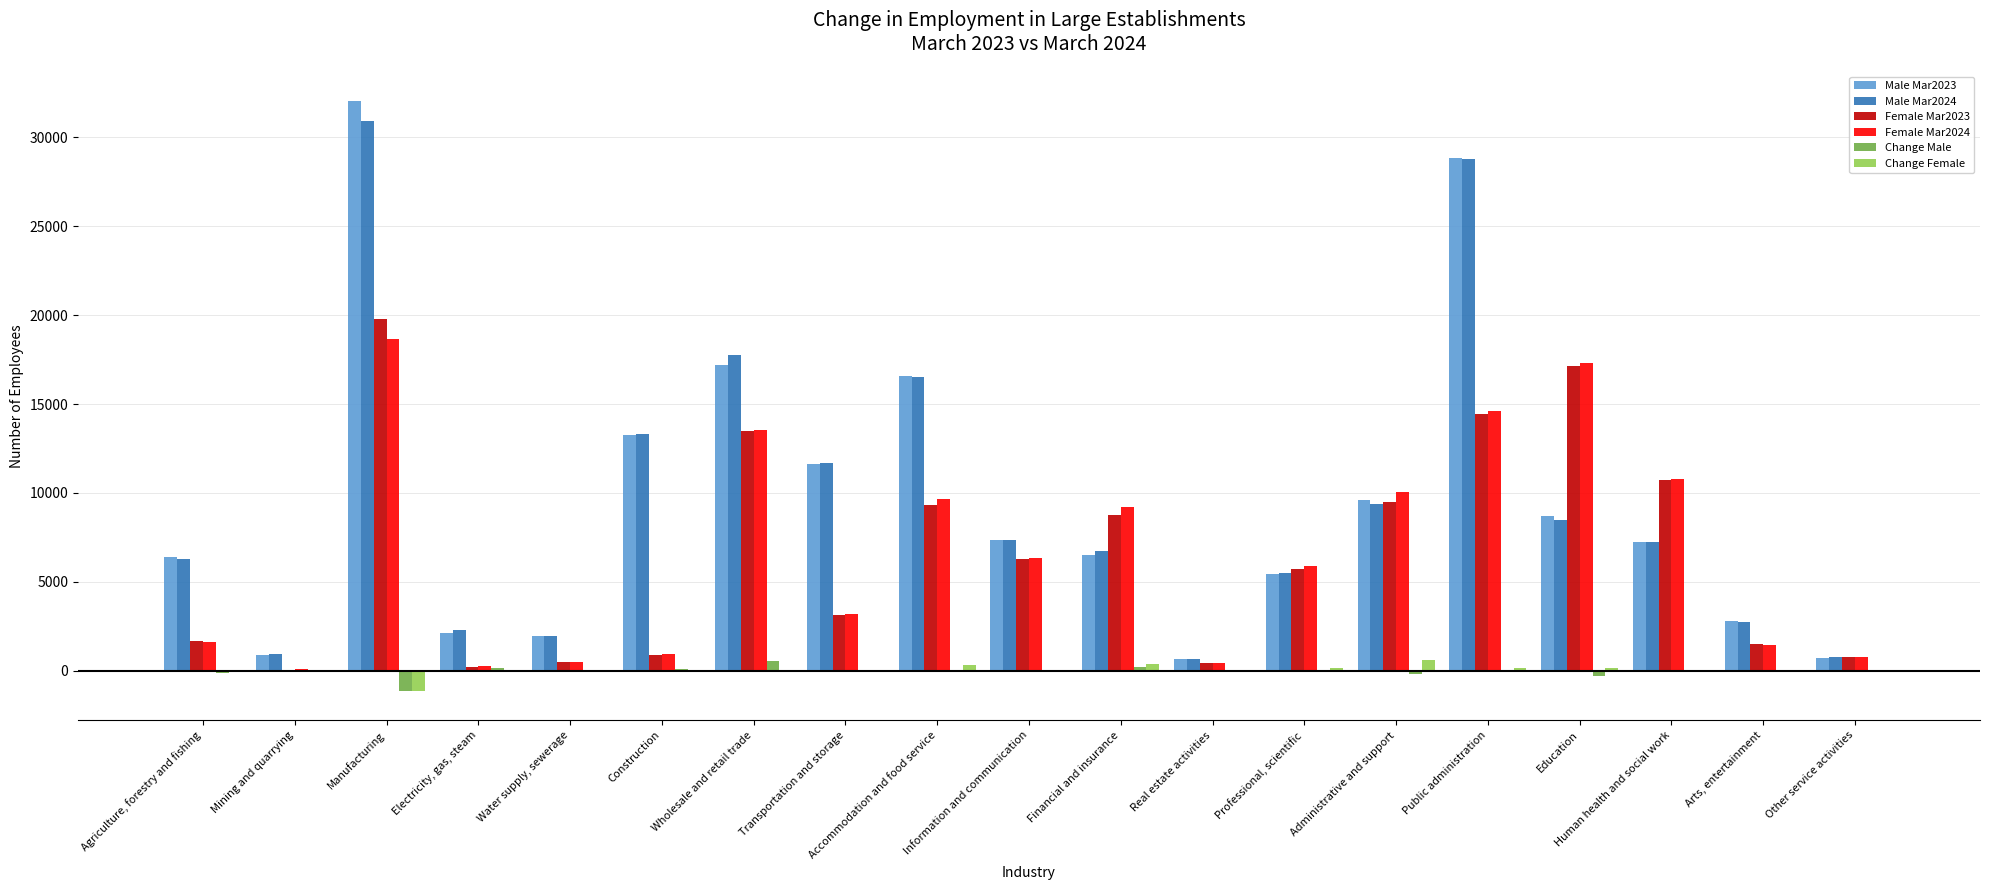

What is the sum of all Female Mar2024 values?

125265